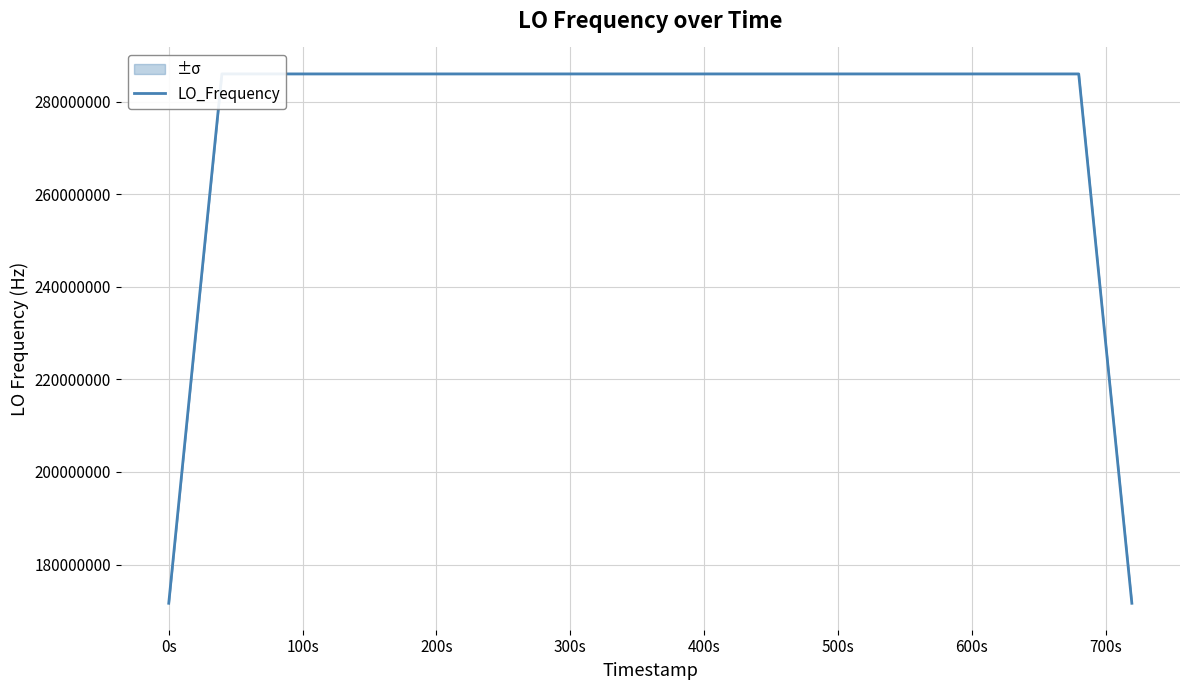

Which label corresponds to the largest value in the chart?

200s